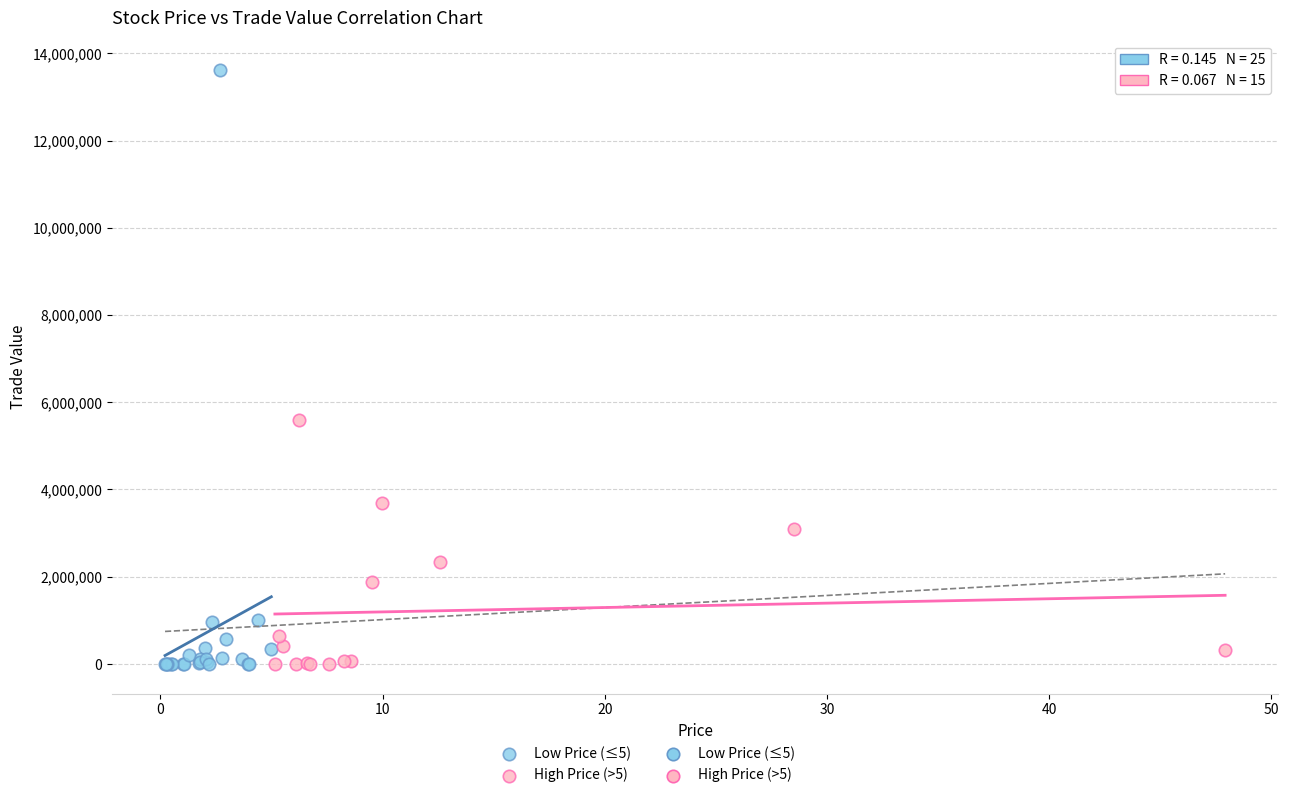

Which series contains the highest Y value?

Low Price (≤5)